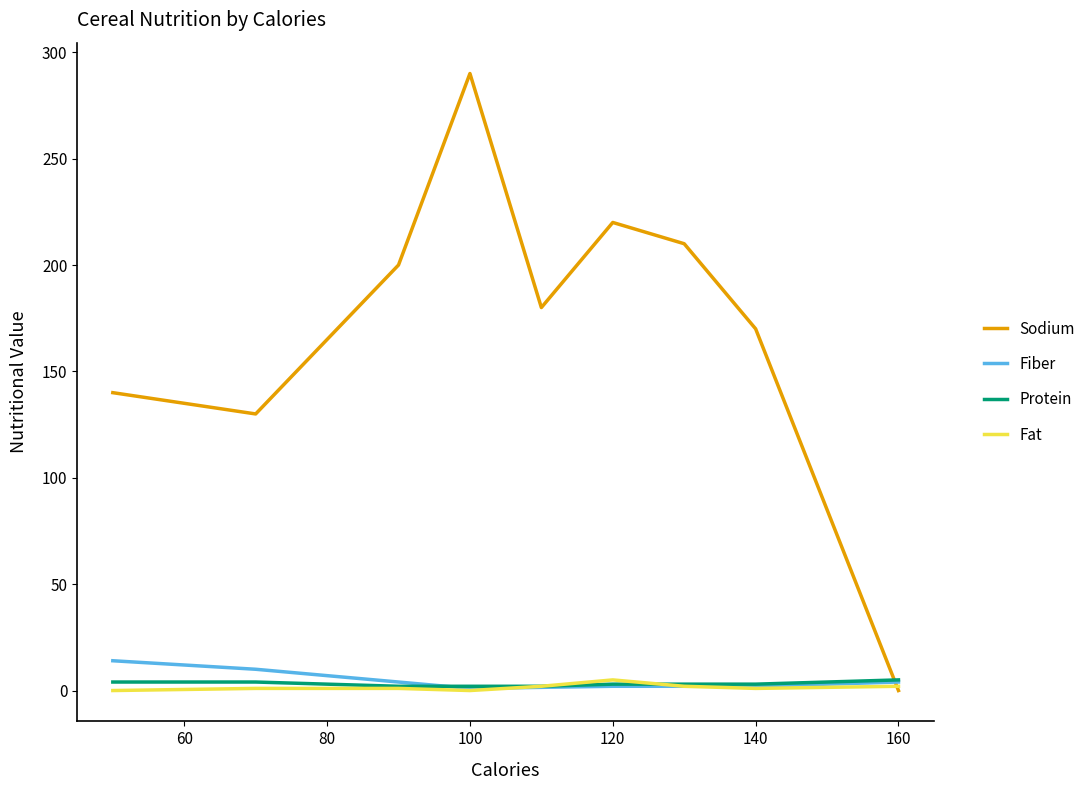

After their last crossing, which series has the higher values: Sodium or Protein?

Protein